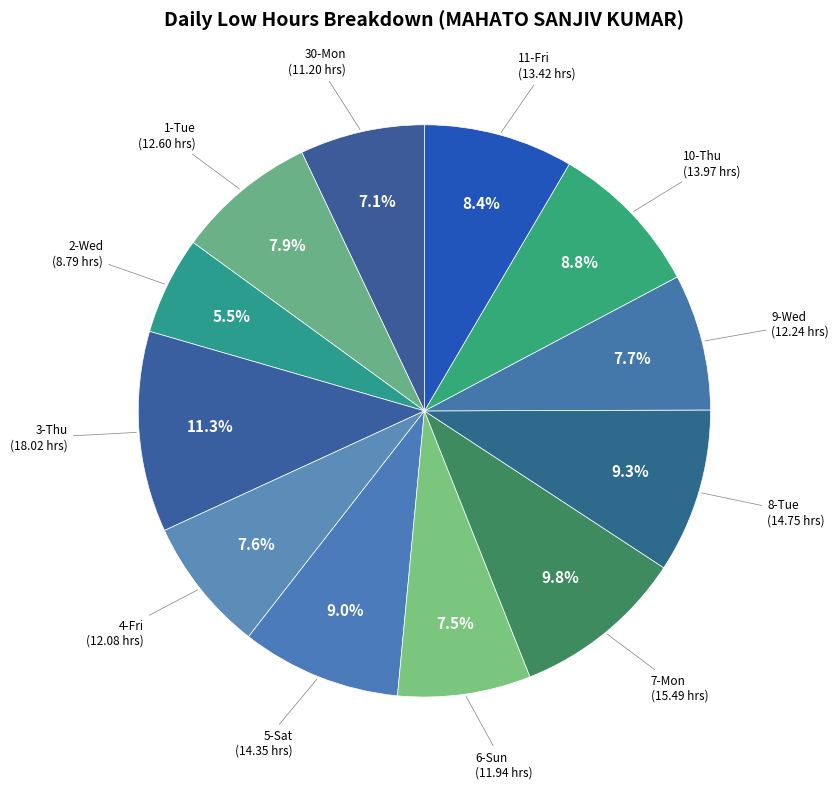

Does 9-Wed represent more than half of the total?

No